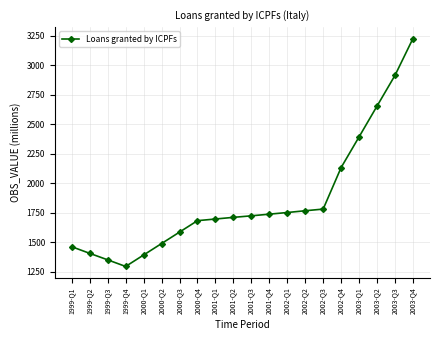

What is the ratio of the value at 2002-Q2 to the value at 2001-Q3?

1.0